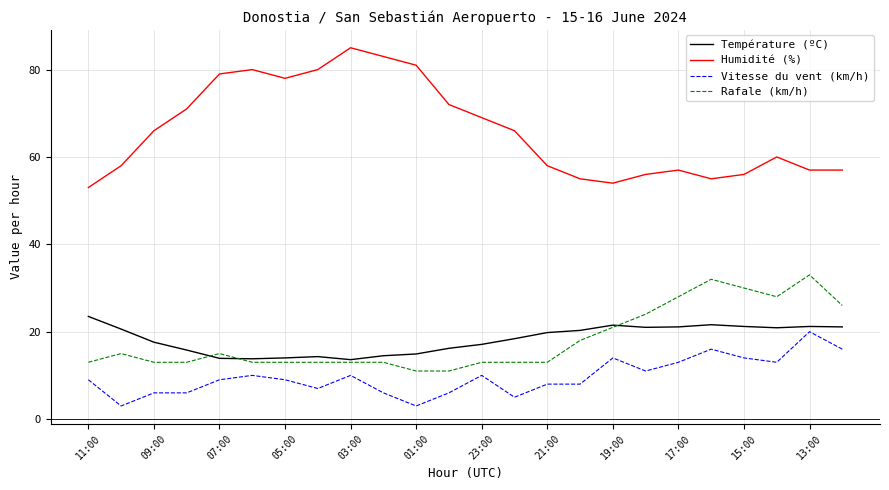

What is the greatest value displayed?

85.0